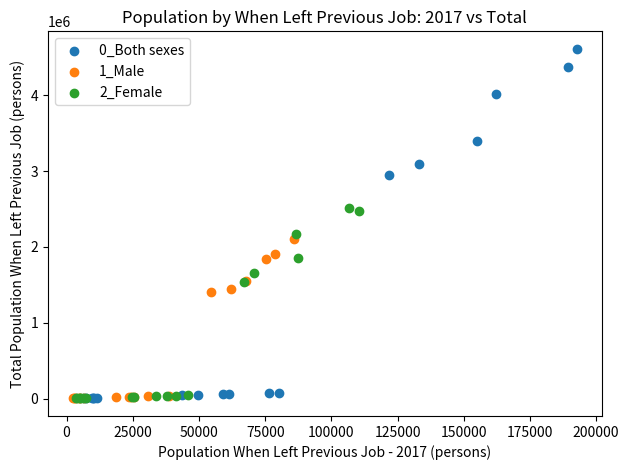

Which series has the largest Y range (max minus min)?

0_Both sexes